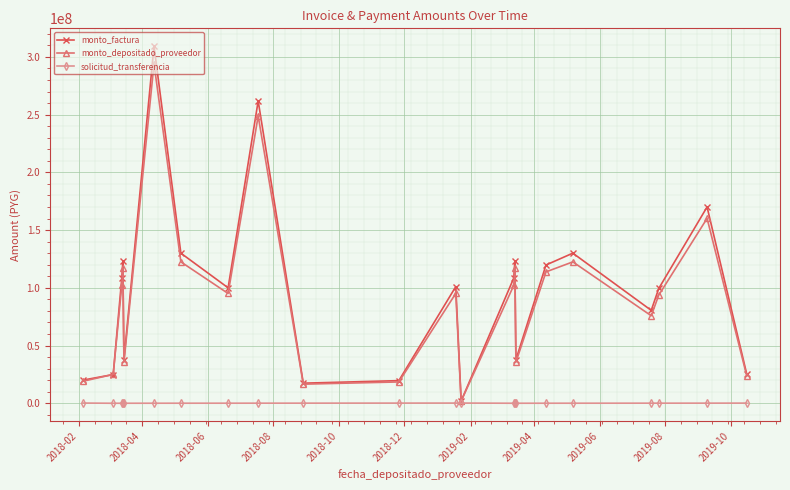

Rank the series by their maximum value, from lowest to highest.

solicitud_transferencia, monto_depositado_proveedor, monto_factura